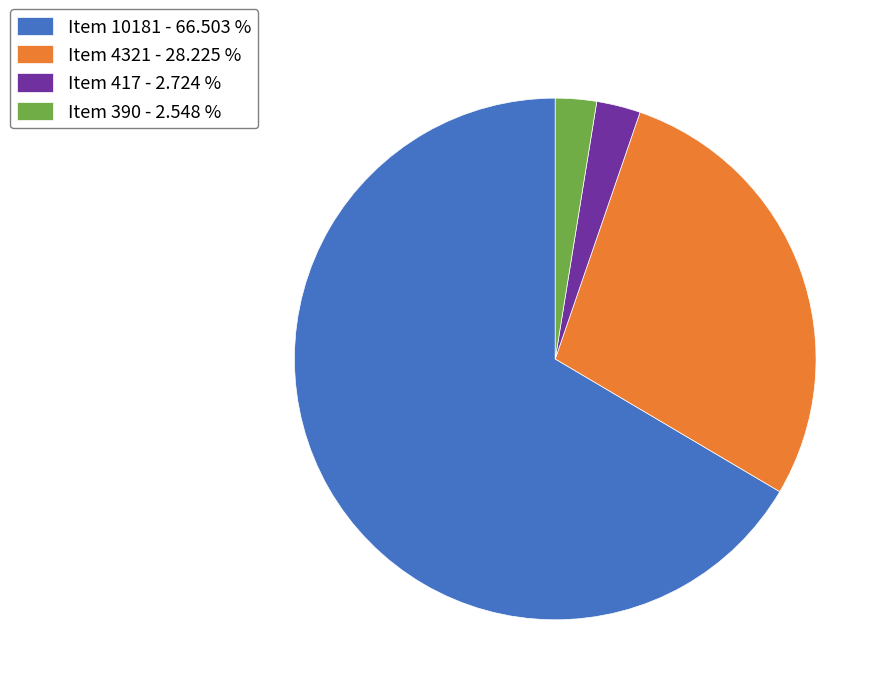

Combined, do Item 4321 - 28.225 % and Item 10181 - 66.503 % account for over 50%?

Yes